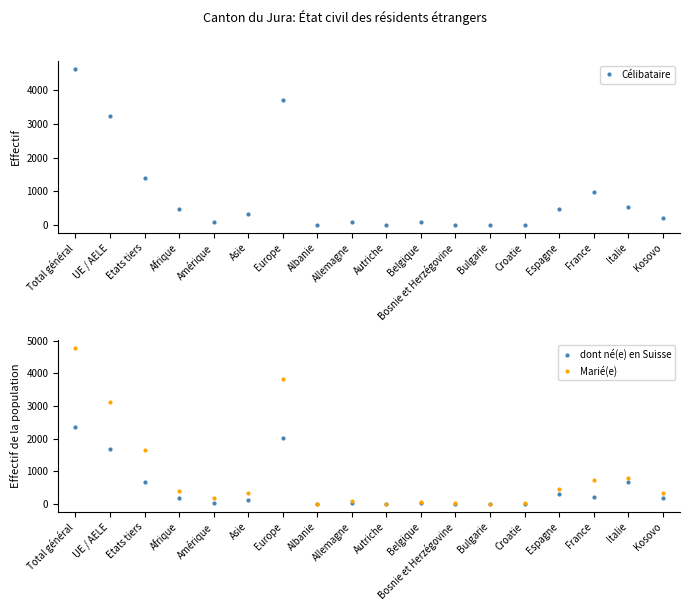

At which category does Célibataire reach its first local valley?

Amérique